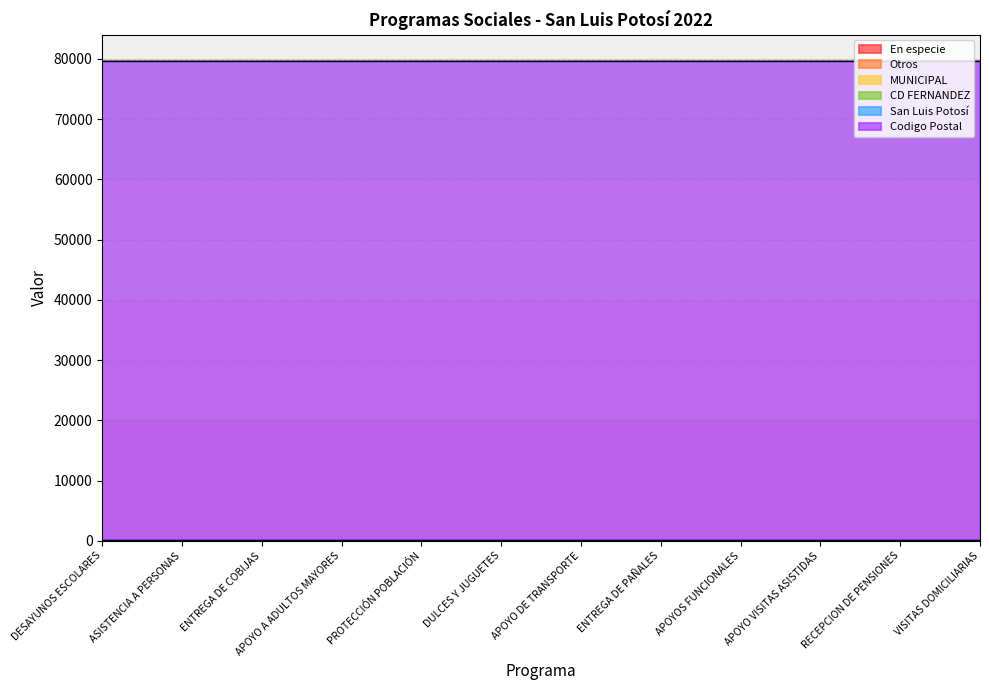

True or false: En especie and San Luis Potosí intersect in this chart.

False